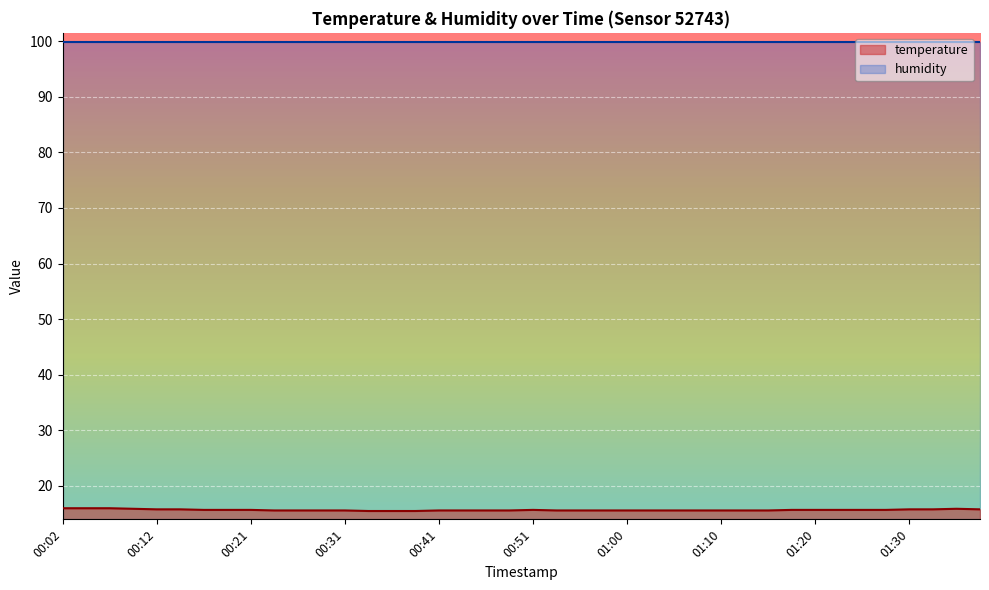

Approximately how many times larger is the value at 00:58 compared to 00:29?

1.0